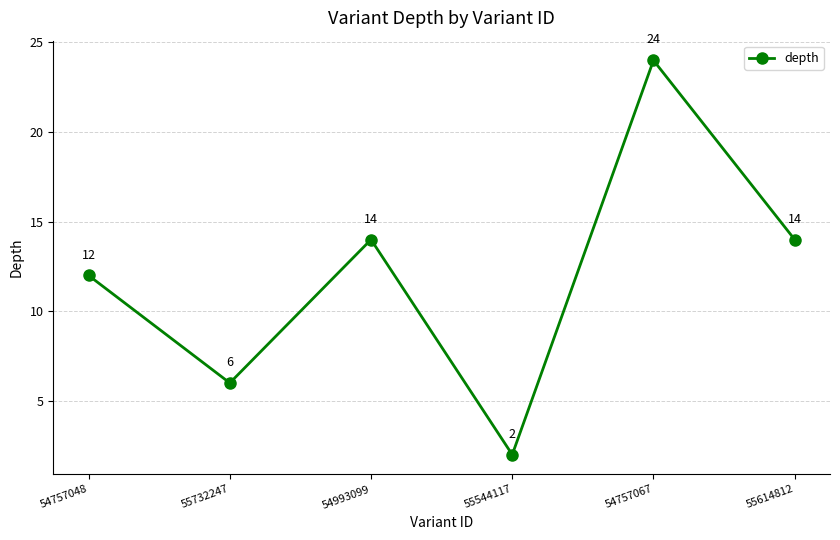

At which category does the chart reach its peak across all series?

54757067